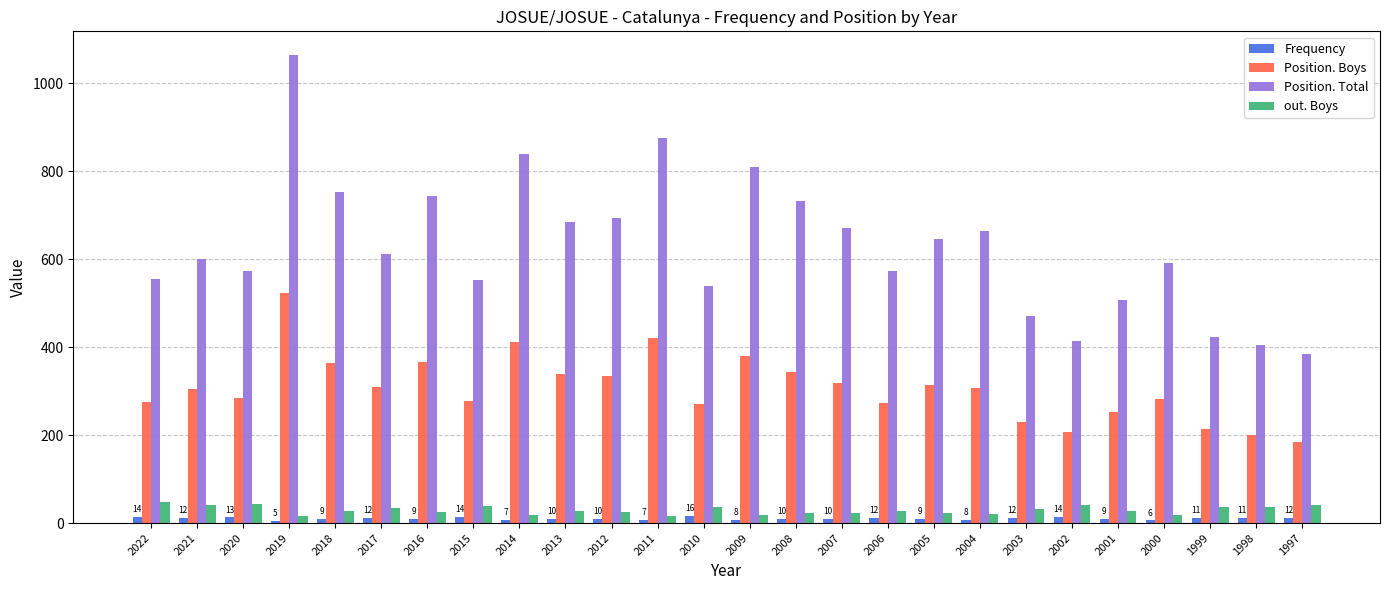

How many series are shown in this chart?

4